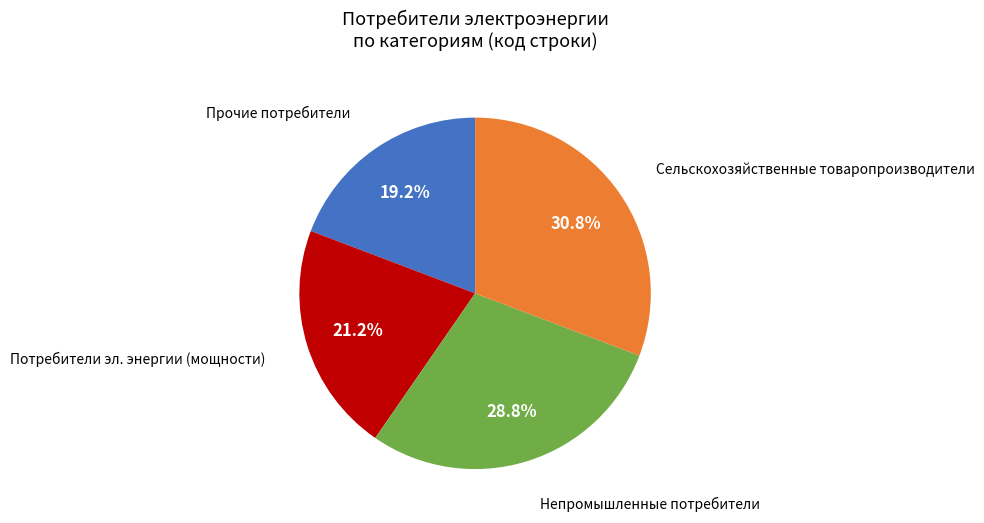

What percentage is the Прочие потребители slice, to the nearest percent?

19%